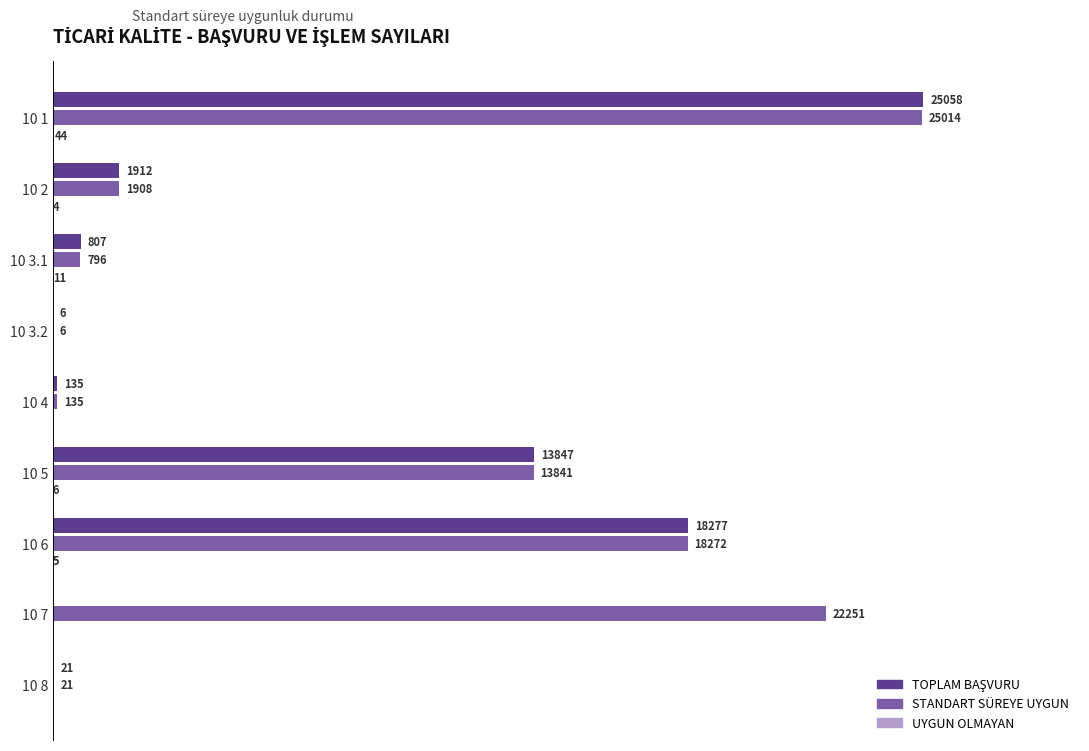

Which series has the largest total across all categories?

STANDART SÜREYE UYGUN